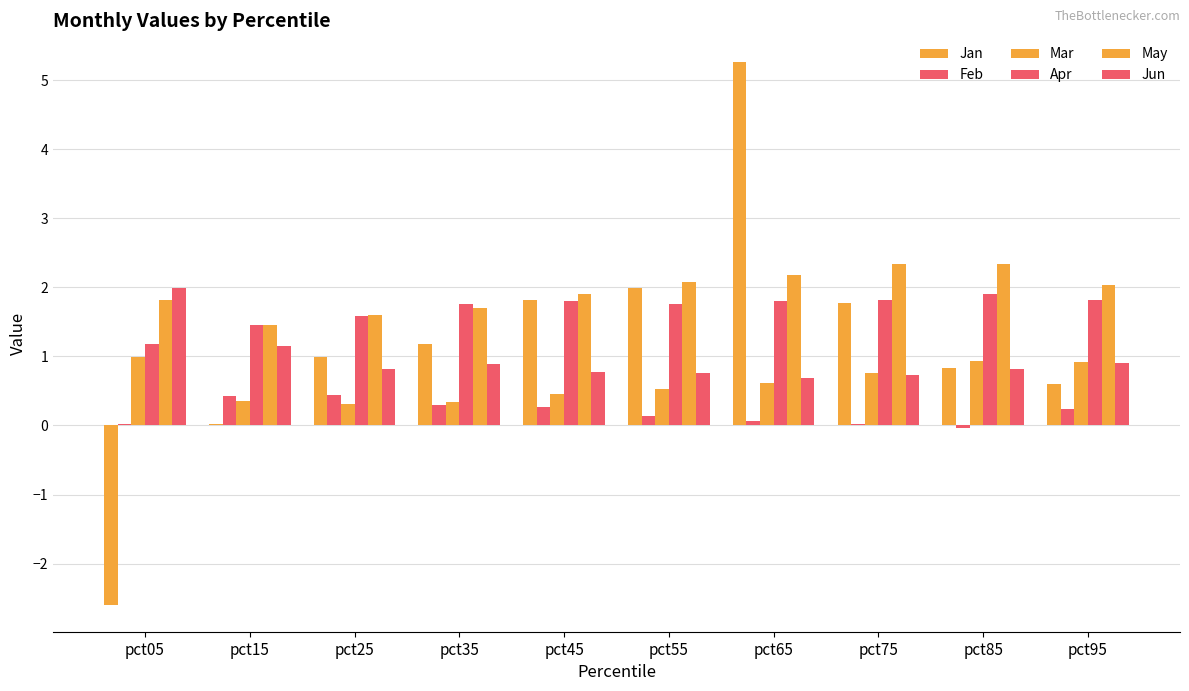

At how many categories does at least one series exceed -1?

10